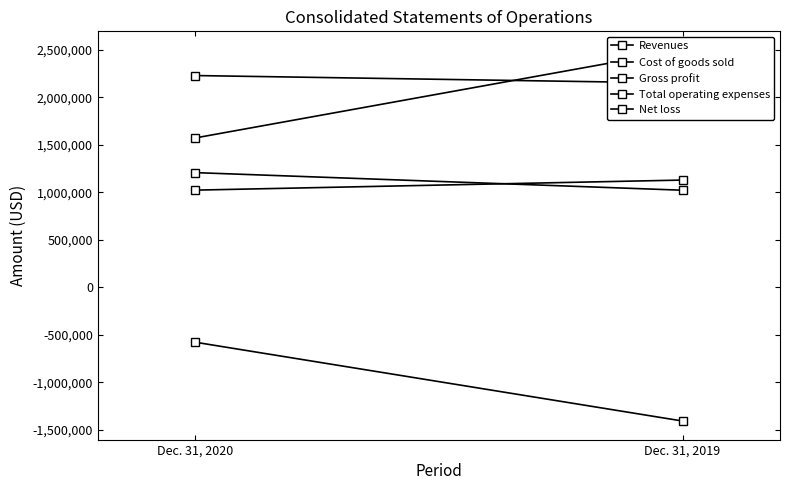

How many lines are shown in the chart?

5